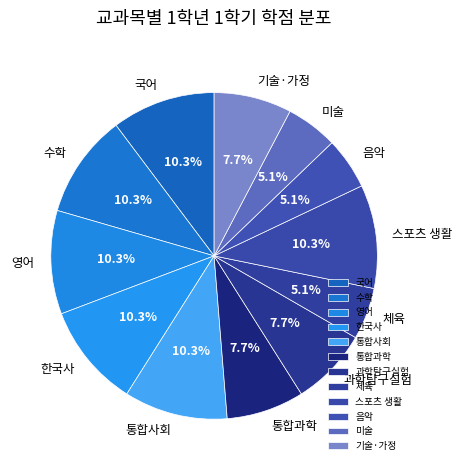

The 통합사회 slice represents 1% of the pie. True or false?

False